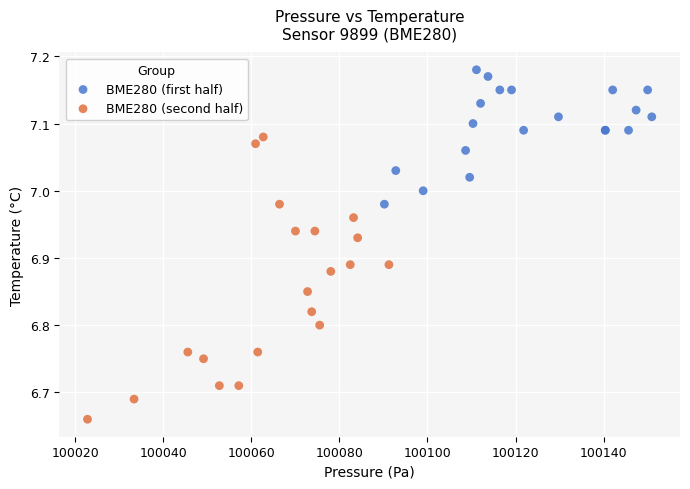

Which series contains the lowest Y value?

BME280 (second half)